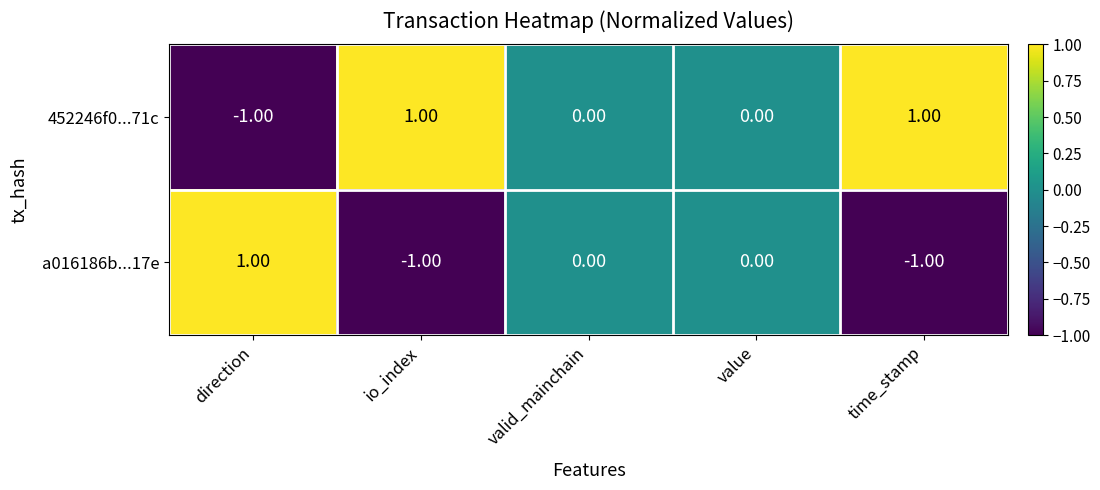

At which label does 452246f0...71c first exceed 0?

io_index